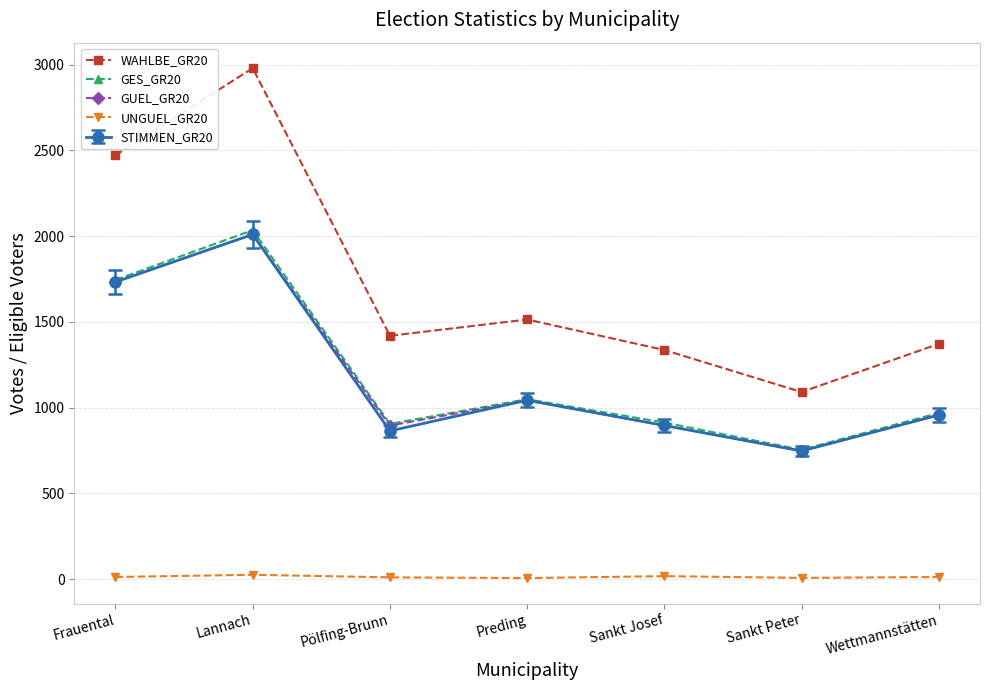

True or false: WAHLBE_GR20 and GUEL_GR20 intersect in this chart.

False